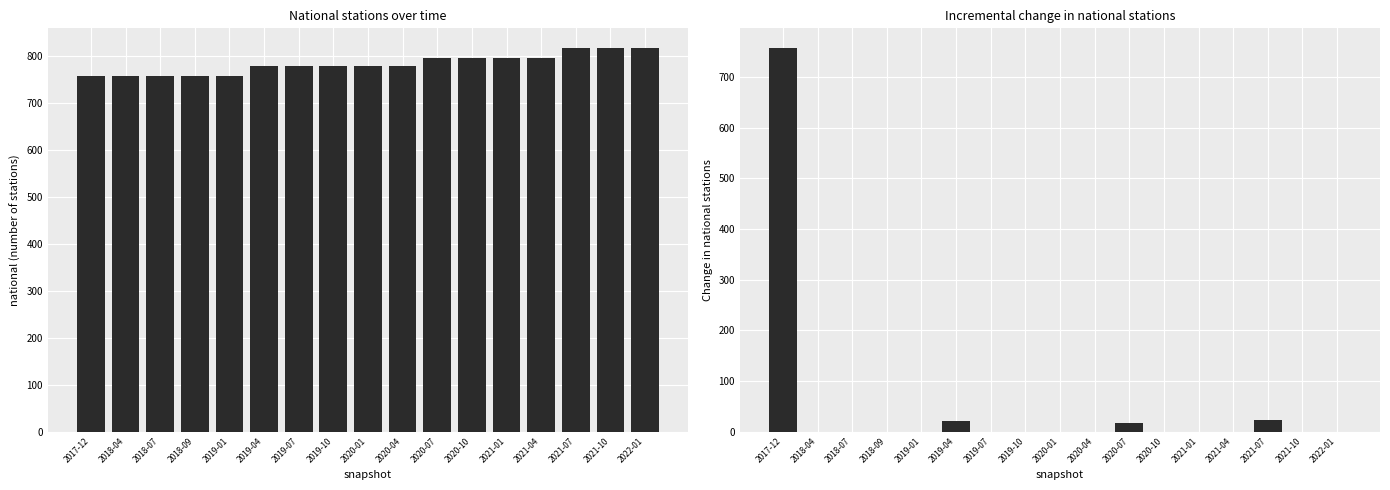

What is the label of the 17th bar from the right?

2017-12